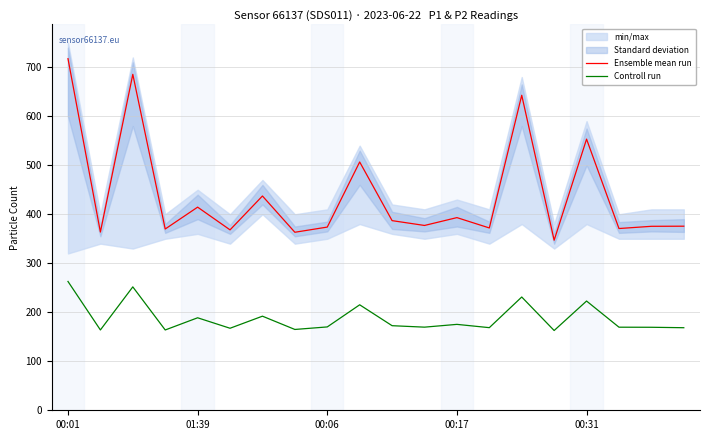

Which series has the widest spread of values?

Ensemble mean run